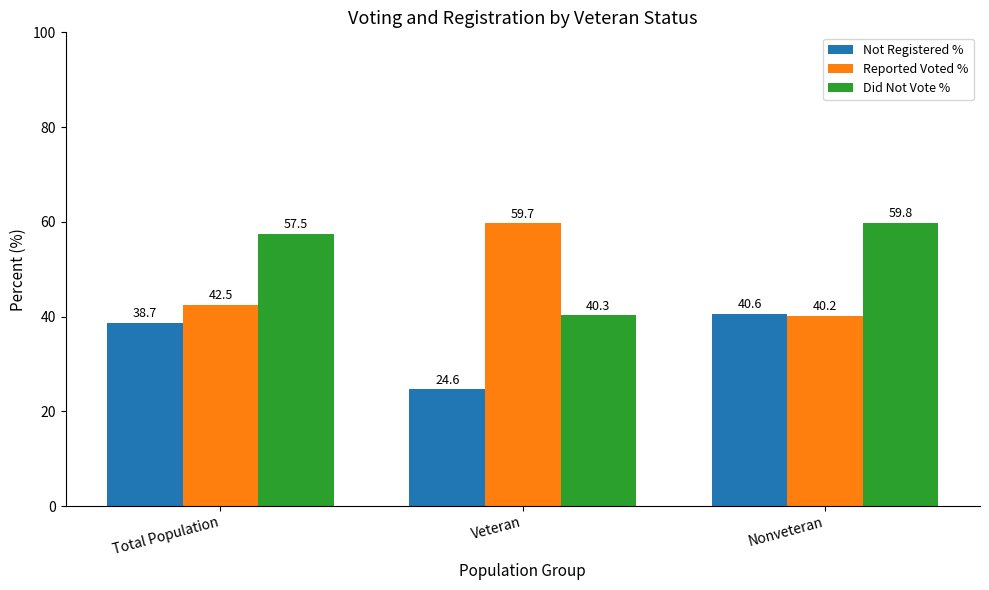

Rank the categories by Not Registered % value from highest to lowest.

Nonveteran, Total Population, Veteran